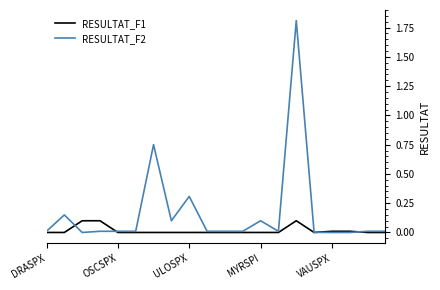

What is the maximum value for RESULTAT_F2?

1.8